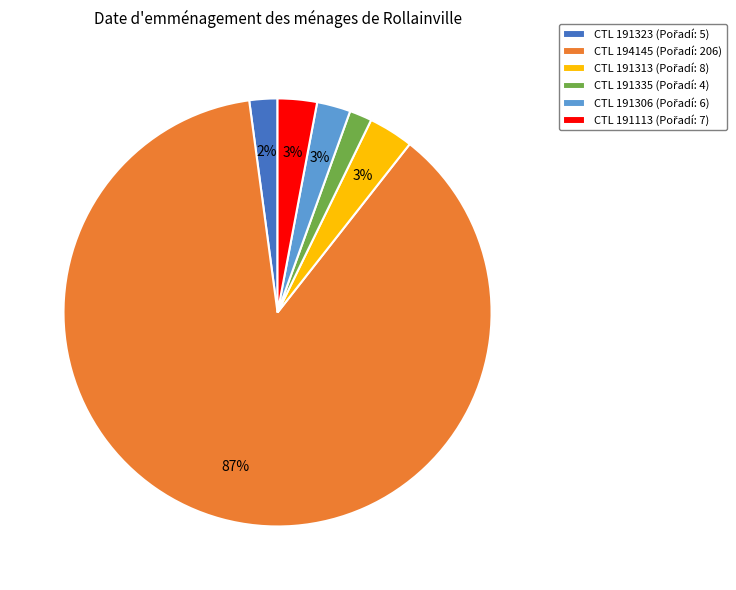

Is there any slice that represents more than half of the pie?

Yes